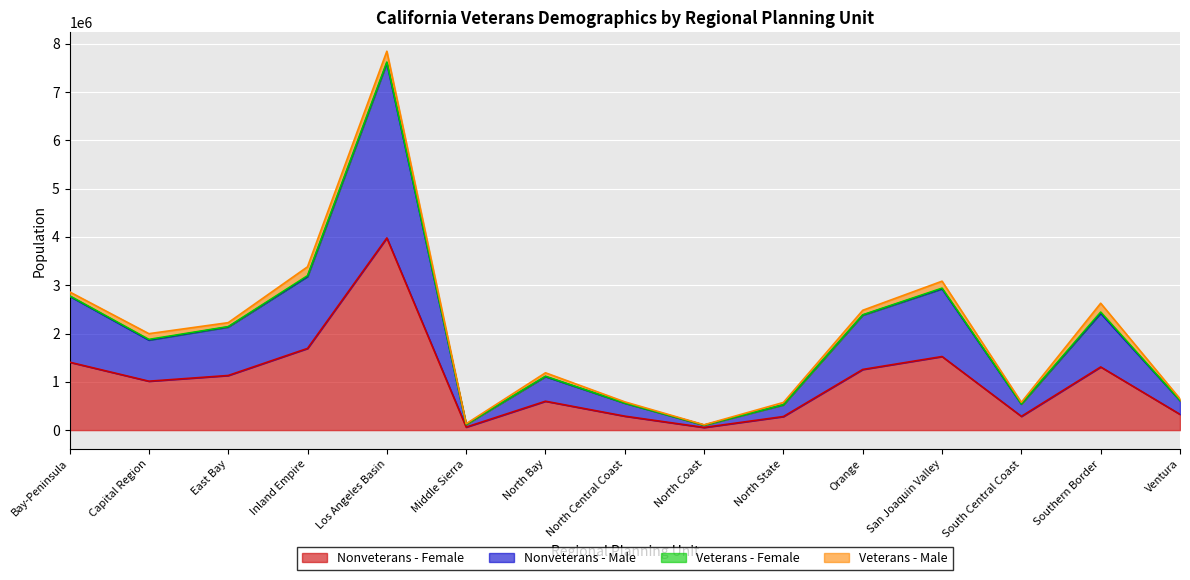

At which category does Nonveterans - Male reach its first local valley?

Capital Region